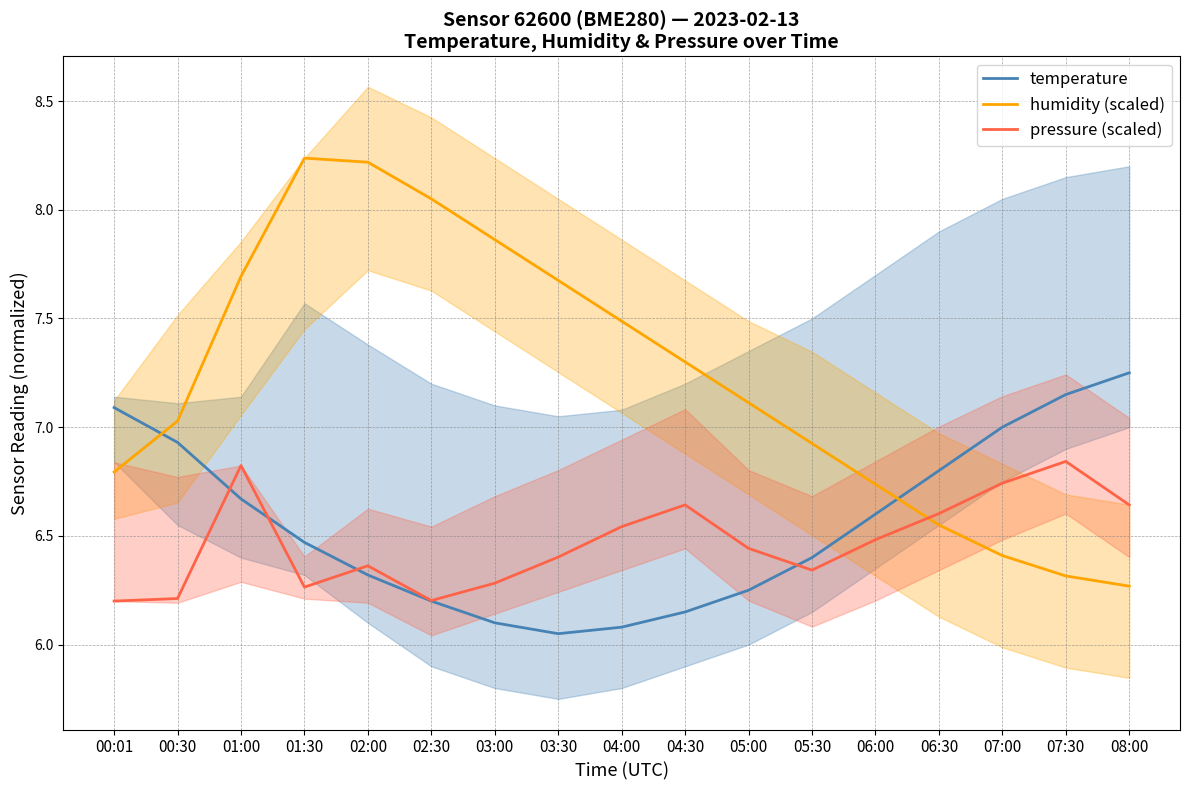

How many categories are shown in the chart?

17